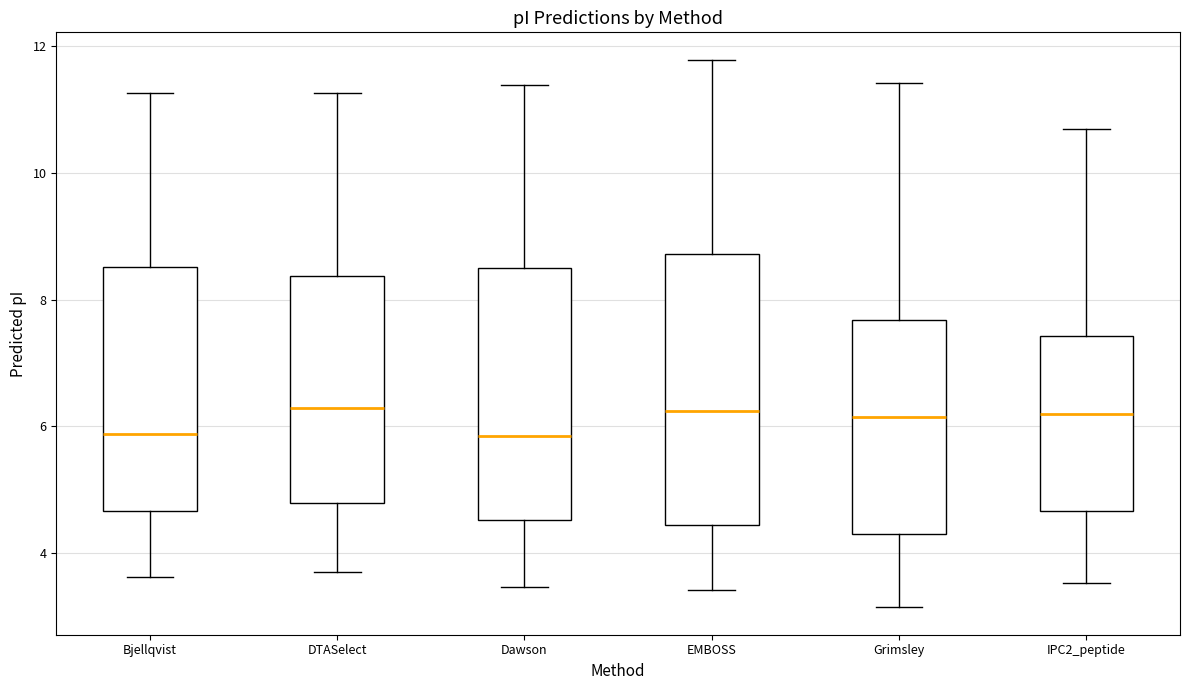

Reading left to right, read every box against the y-axis: the position of its median line, the range the box covers, and the ends of its whiskers. The values are not printed on the chart, so give them approximately, as read against the axis.

Bjellqvist: median 5.8, box 4.6 to 8.6, whiskers 3.6 to 11.2
DTASelect: median 6.2, box 4.8 to 8.4, whiskers 3.8 to 11.2
Dawson: median 5.8, box 4.6 to 8.4, whiskers 3.4 to 11.4
EMBOSS: median 6.2, box 4.4 to 8.8, whiskers 3.4 to 11.8
Grimsley: median 6.2, box 4.4 to 7.6, whiskers 3.2 to 11.4
IPC2_peptide: median 6.2, box 4.6 to 7.4, whiskers 3.6 to 10.6